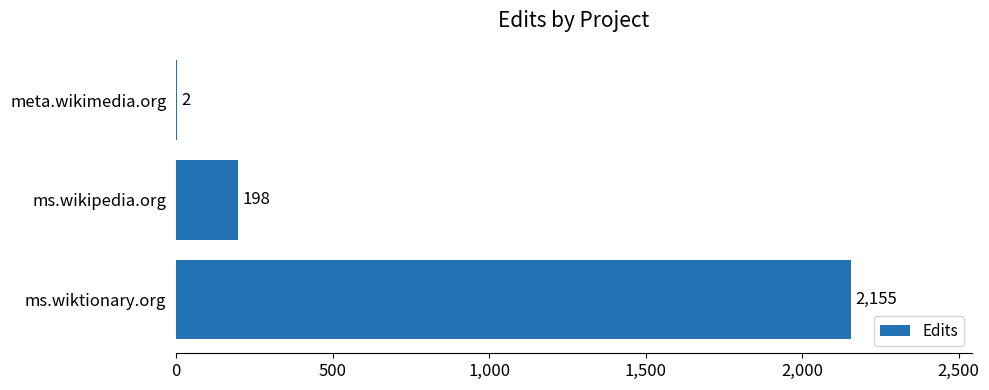

Reading bottom to top, extract all data points from this chart.

ms.wiktionary.org=2155	ms.wikipedia.org=198	meta.wikimedia.org=2